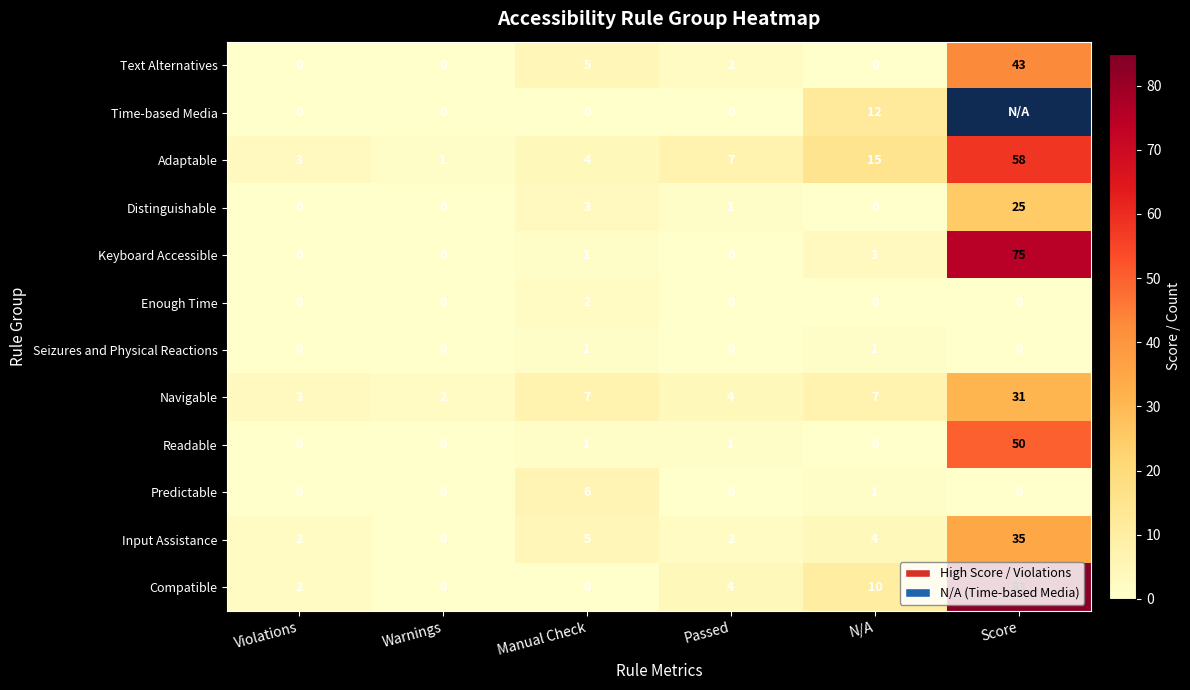

Between Warnings and Passed, which series saw the biggest shift?

Adaptable